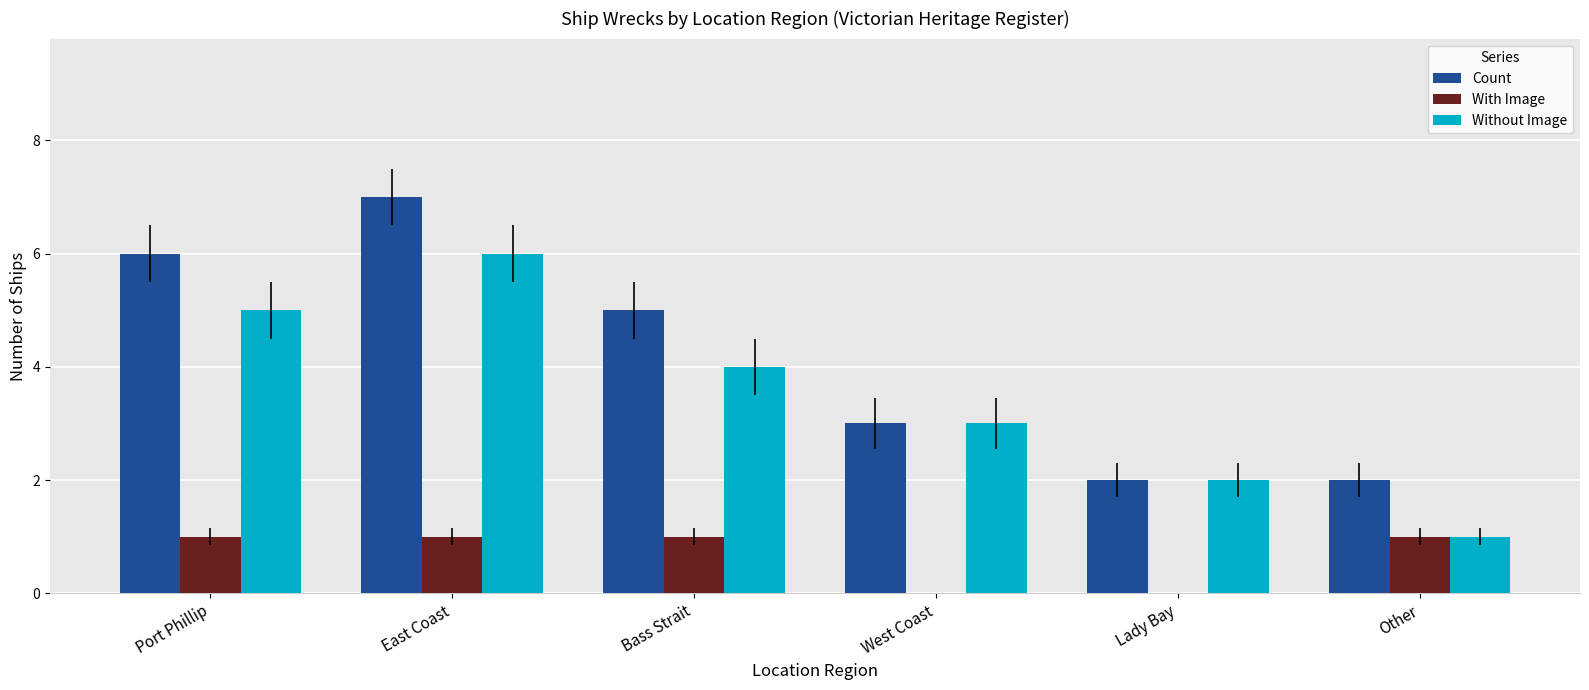

Is it true that Count equals 3 at Lady Bay?

False